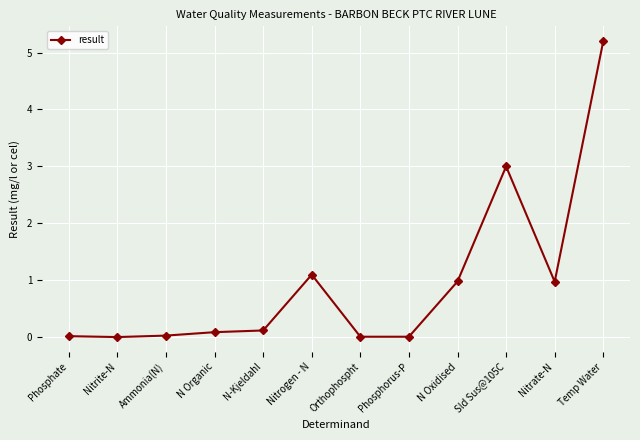

True or false: the data shows 0.0 at Phosphorus-P.

True